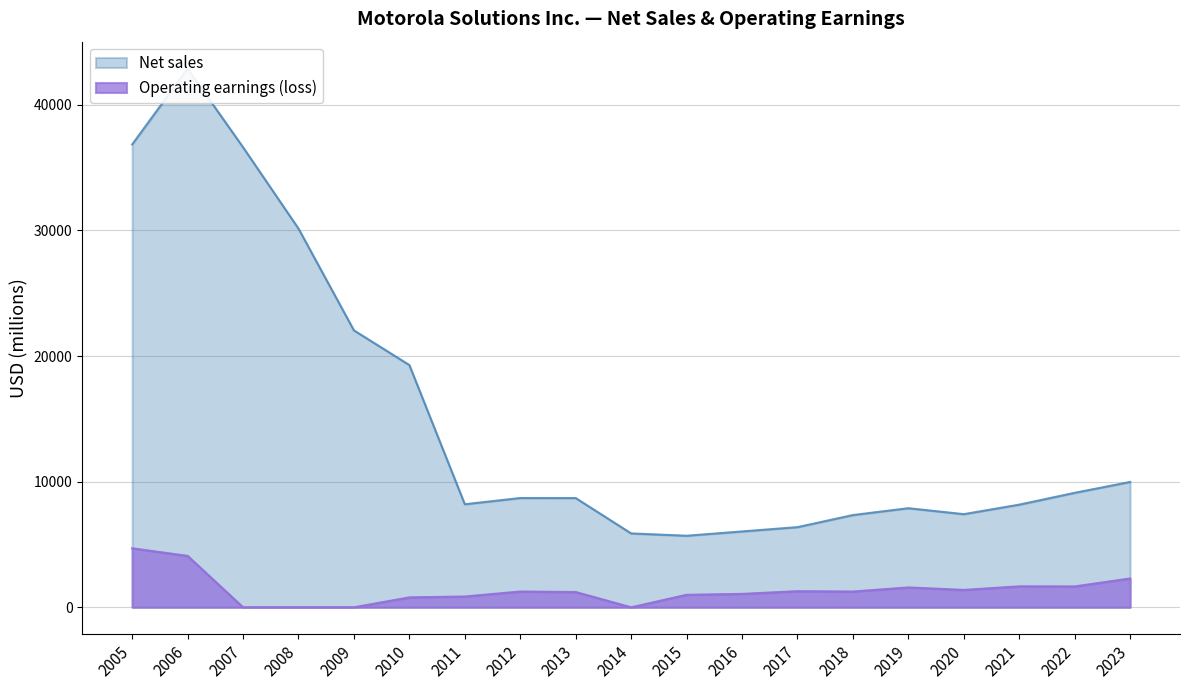

Is it true that Net sales equals 6964 at 2023?

False